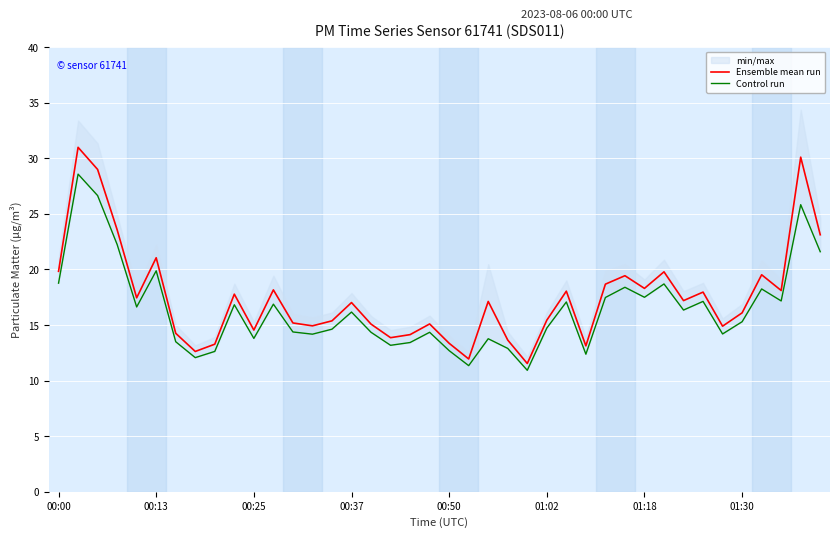

What is the highest value of the Ensemble mean run series?

31.0